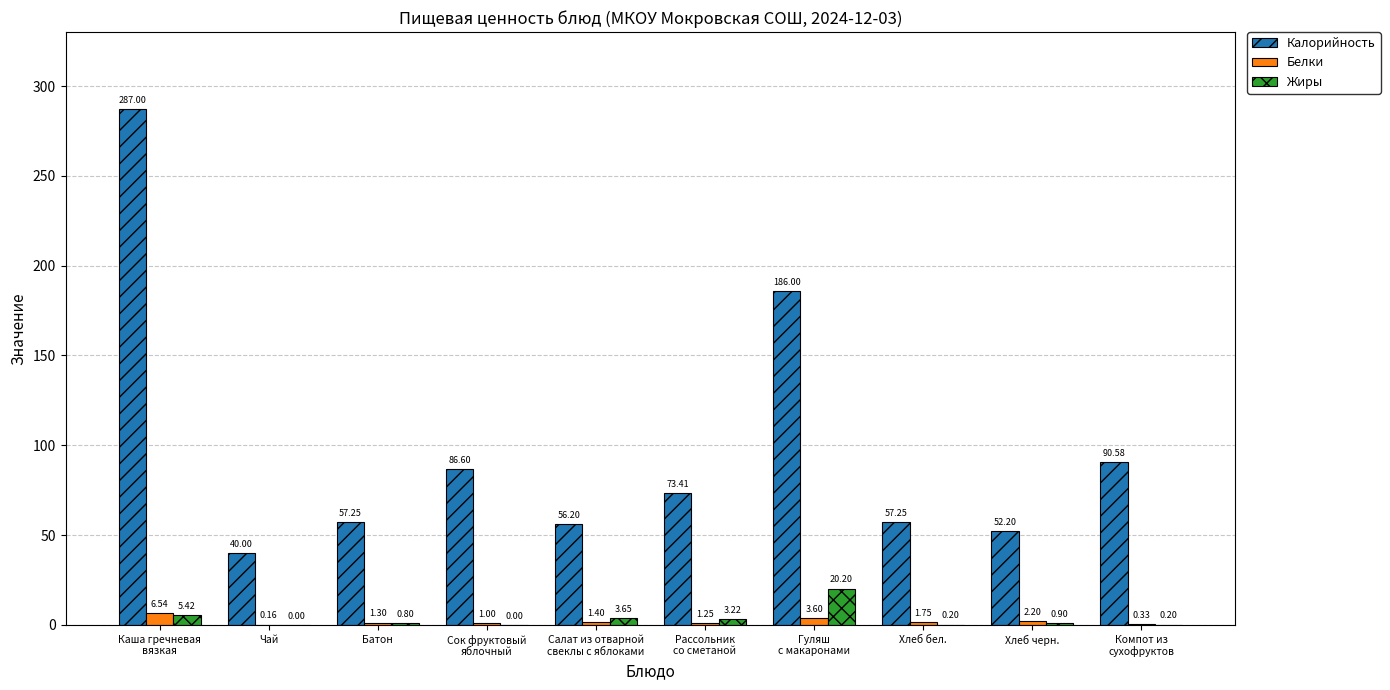

Is it true that Калорийность equals 56.2 at Салат из отварной
свеклы с яблоками?

True